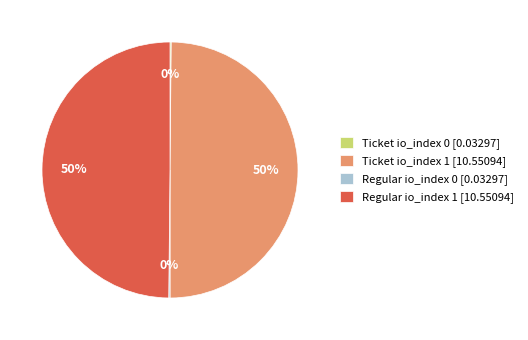

To the nearest percent, what is the average slice percentage?

25%